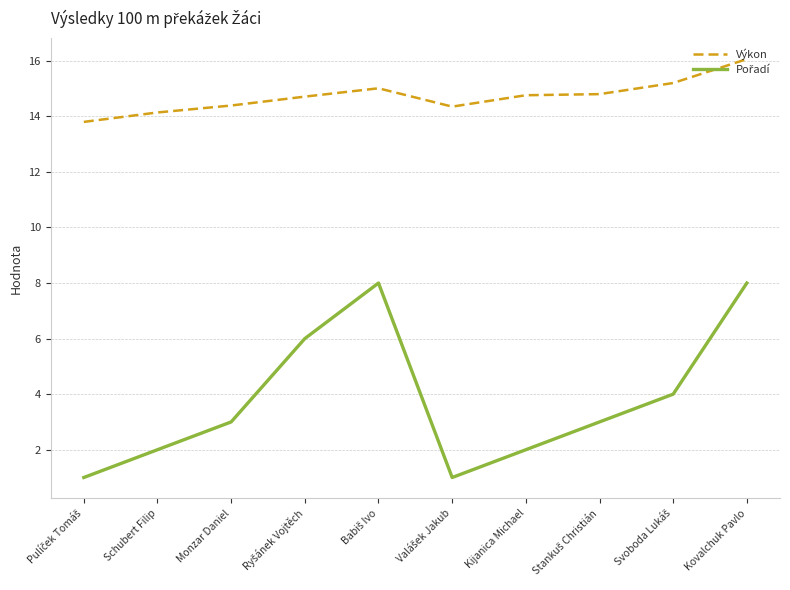

What is the minimum value for Výkon?

13.8